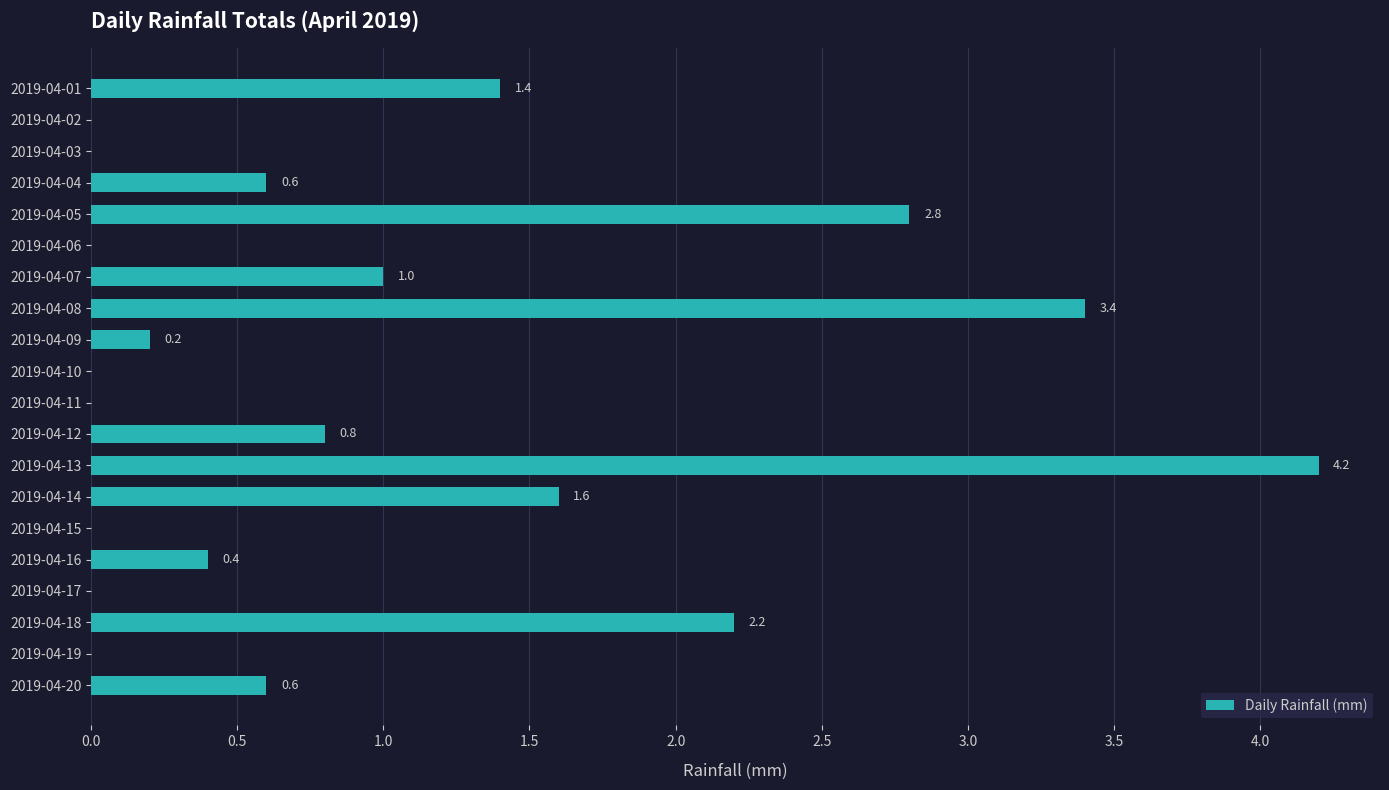

At which category does the chart reach its peak across all series?

2019-04-13